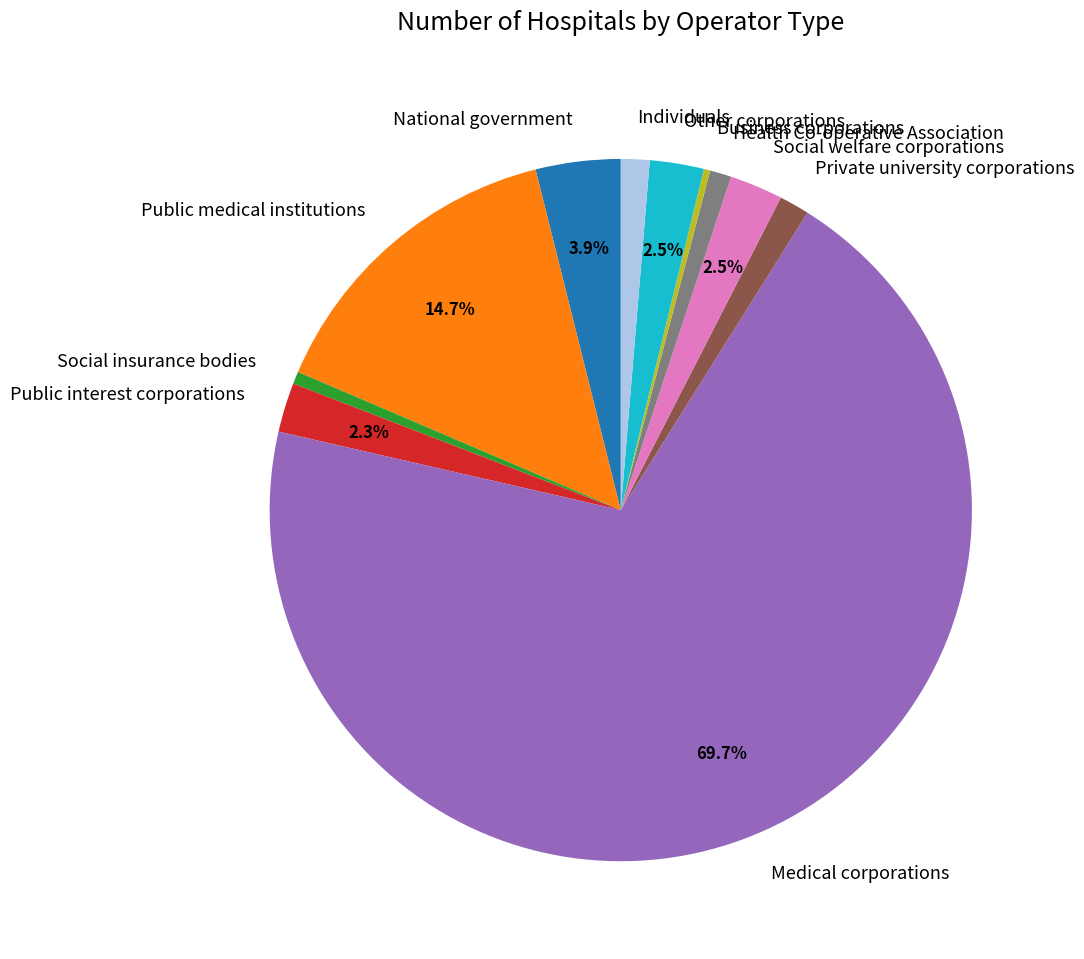

What is the largest slice in the pie chart?

Medical corporations